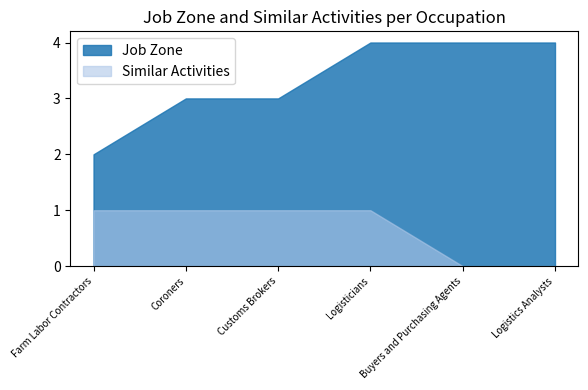

What is the sum of the Job Zone values at Coroners and Logistics Analysts?

7